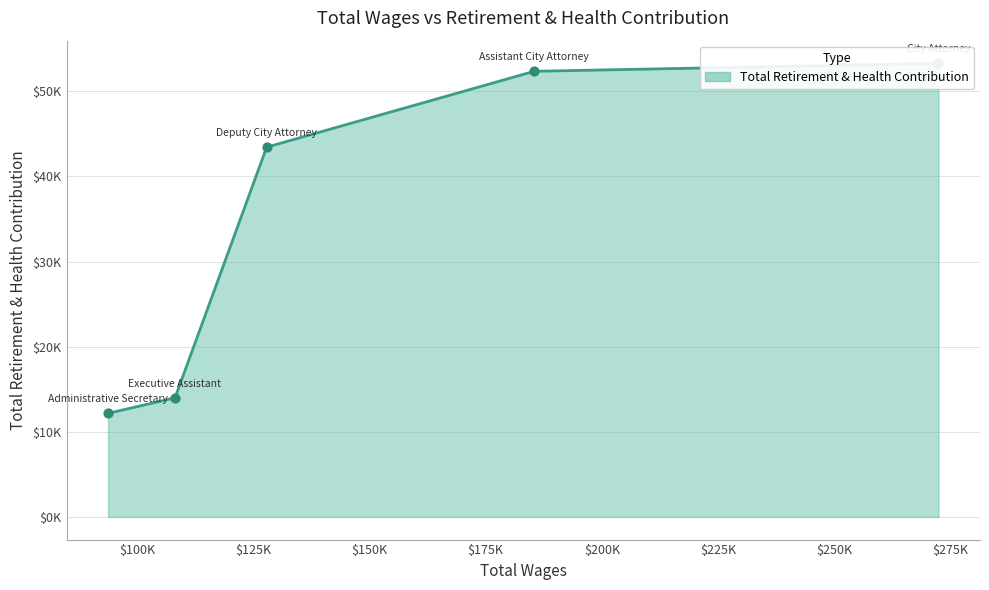

What is the change in value from Assistant City Attorney to Administrative Secretary?

-40182